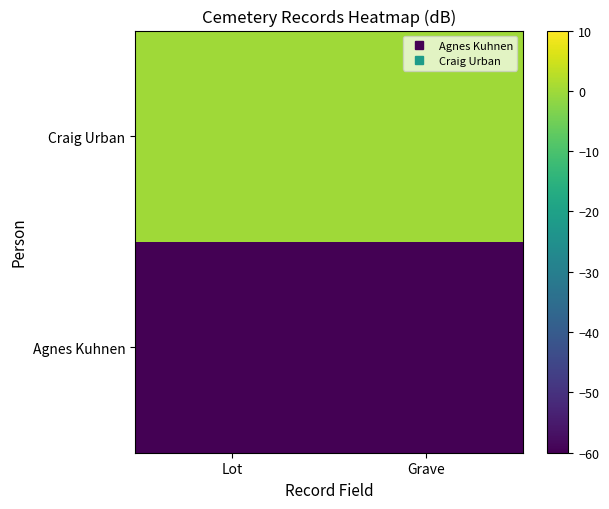

Reading left to right, what are all the values shown in this chart?

Agnes Kuhnen: Lot=-60	Grave=-60
Craig Urban: Lot=0	Grave=0